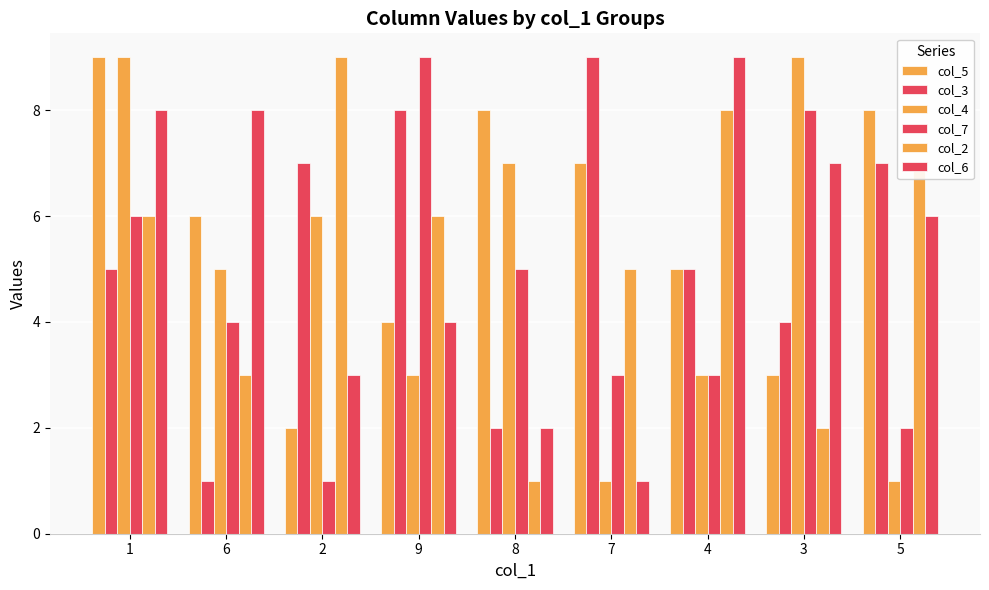

Reading left to right, extract all data points from this chart.

col_5: 9	6	2	4	8	7	5	3	8
col_3: 5	1	7	8	2	9	5	4	7
col_4: 9	5	6	3	7	1	3	9	1
col_7: 6	4	1	9	5	3	3	8	2
col_2: 6	3	9	6	1	5	8	2	7
col_6: 8	8	3	4	2	1	9	7	6